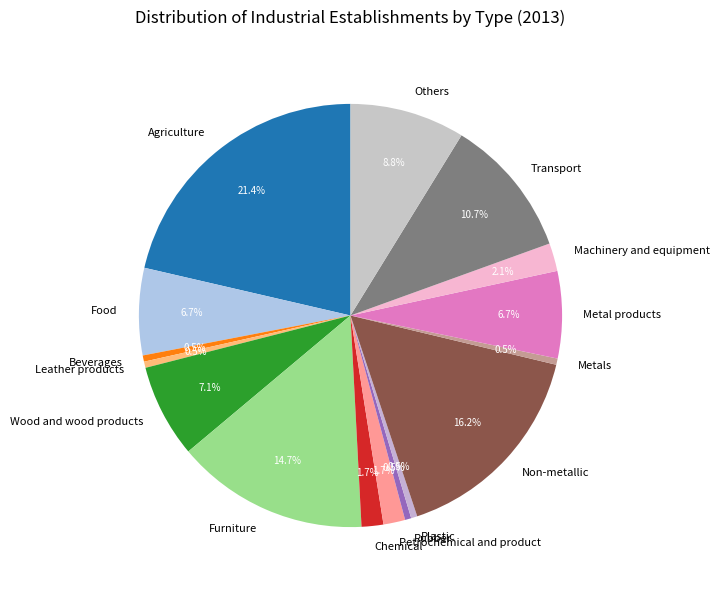

Approximately how many times larger is the value at Transport compared to Metal products?

1.6